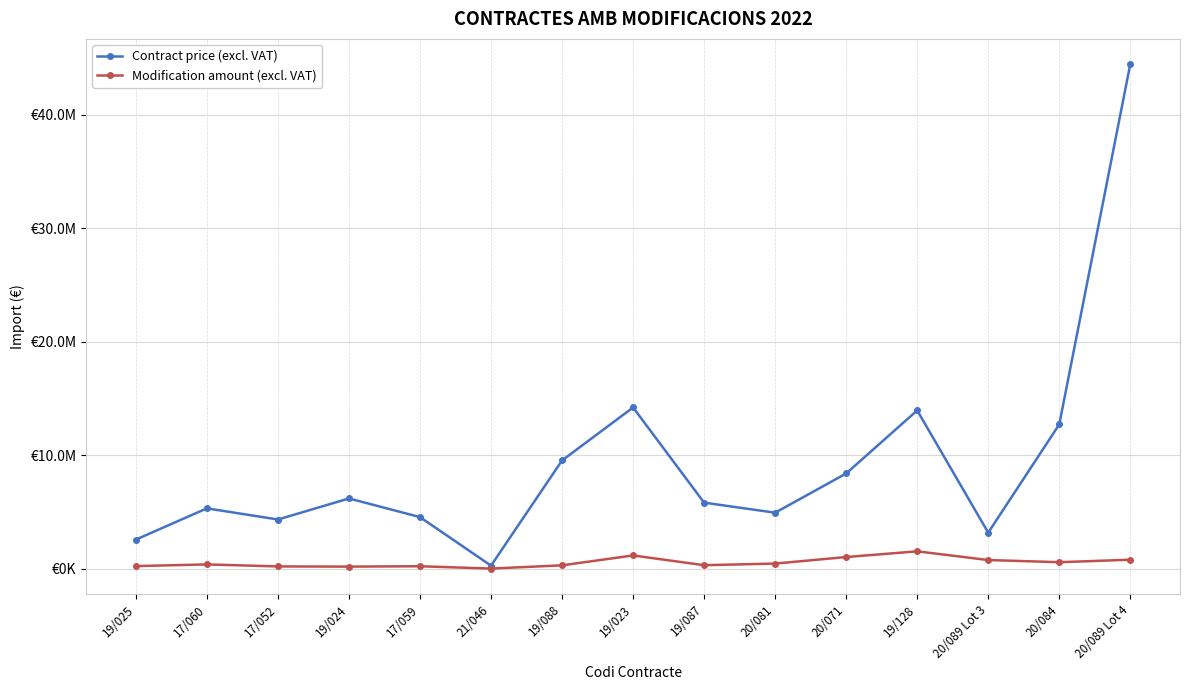

True or false: Contract price (excl. VAT) and Modification amount (excl. VAT) cross at least once.

False